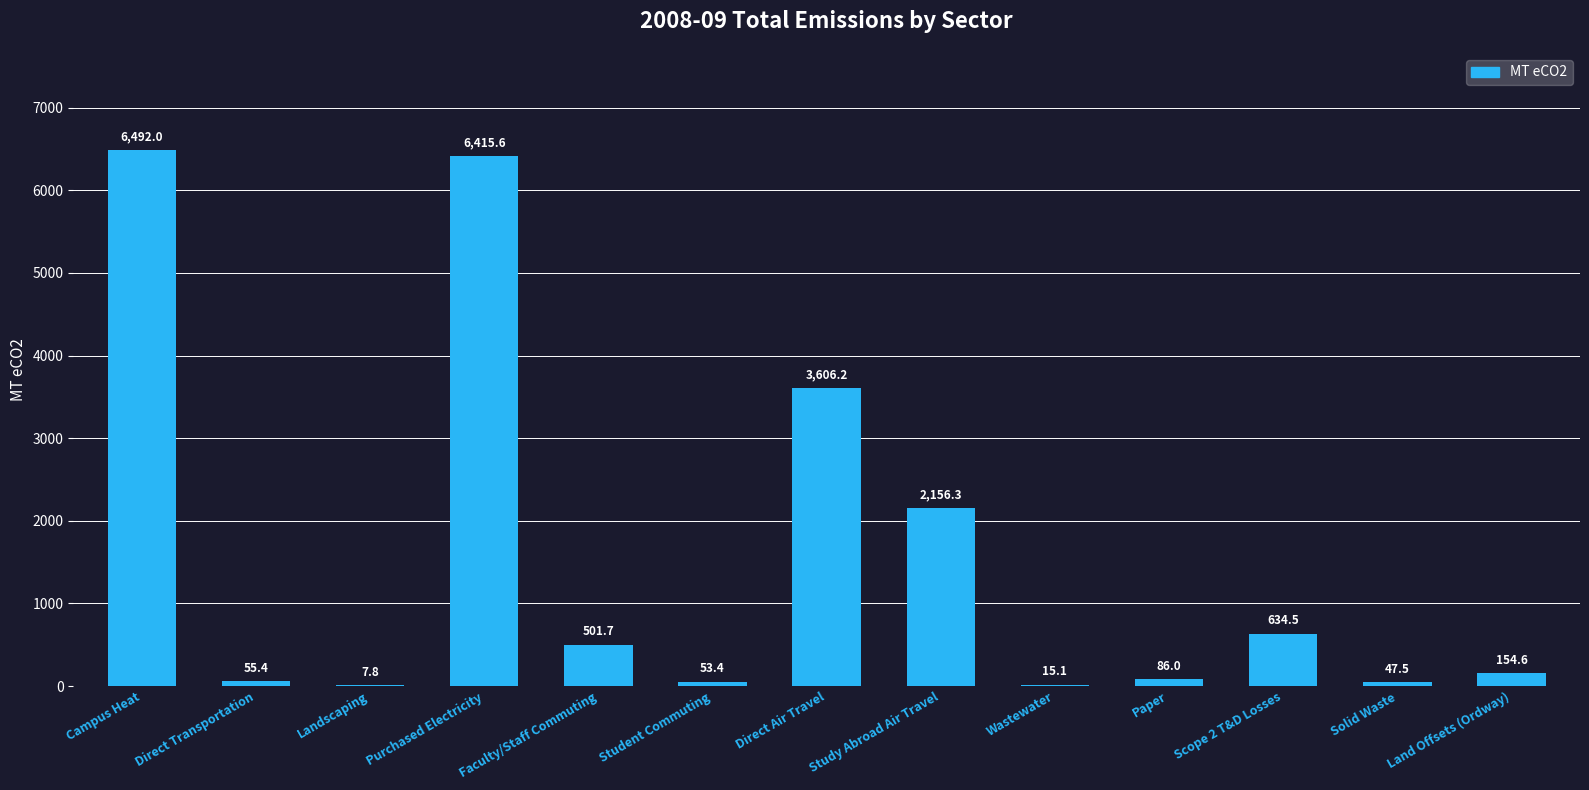

How many data points does each series have?

13